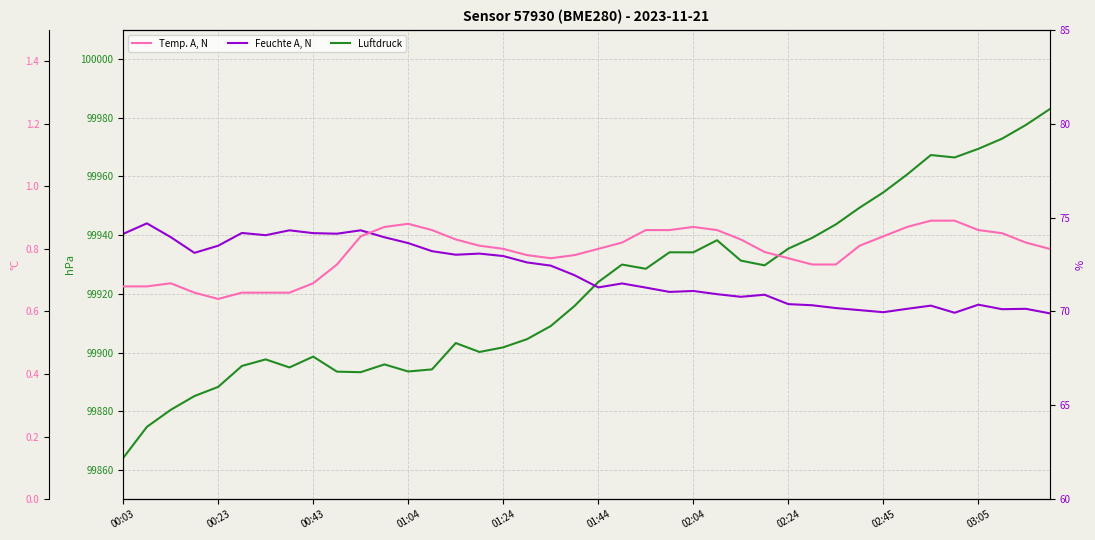

What are all the series names shown in the legend?

Luftdruck, Feuchte A, N, Temp. A, N